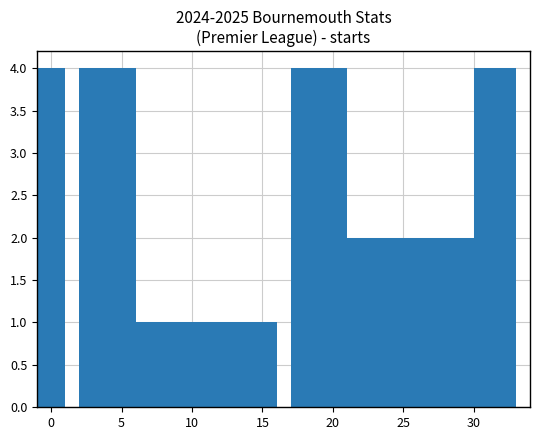

Reading right to left, list all the values displayed in this chart.

4	4	1	2	2	2	2	2	4	4	1	1	1	1	1	4	4	4